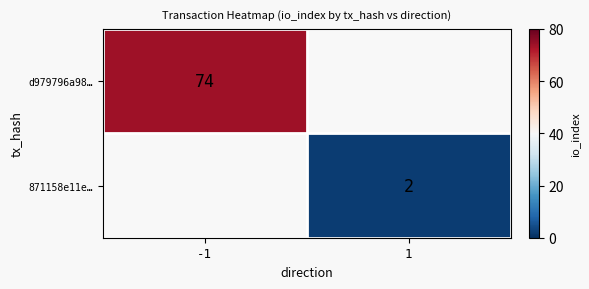

The d979796a98… series shows 115 at -1. True or false?

False